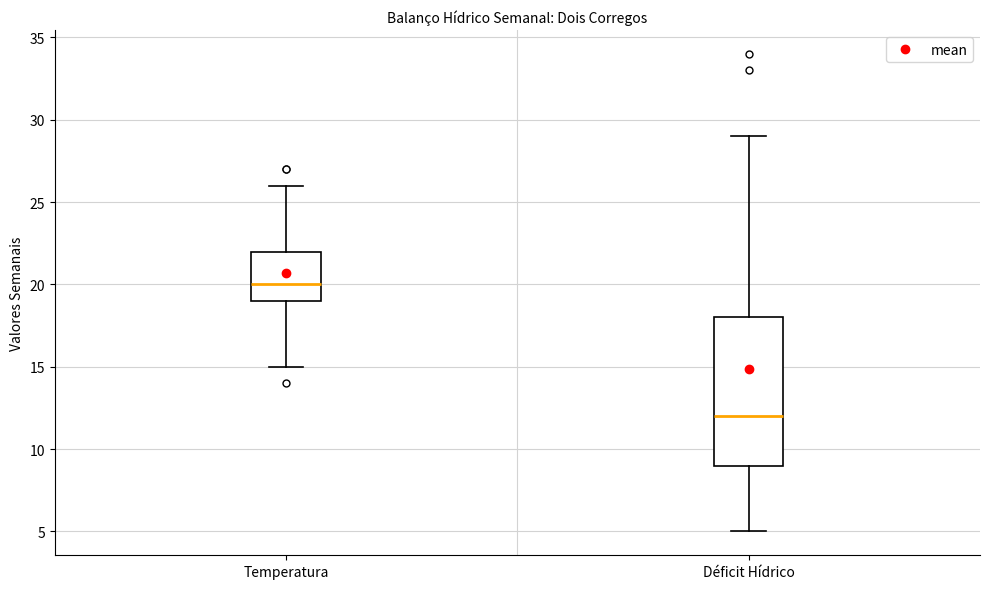

Which box's median line is the lowest?

Déficit Hídrico